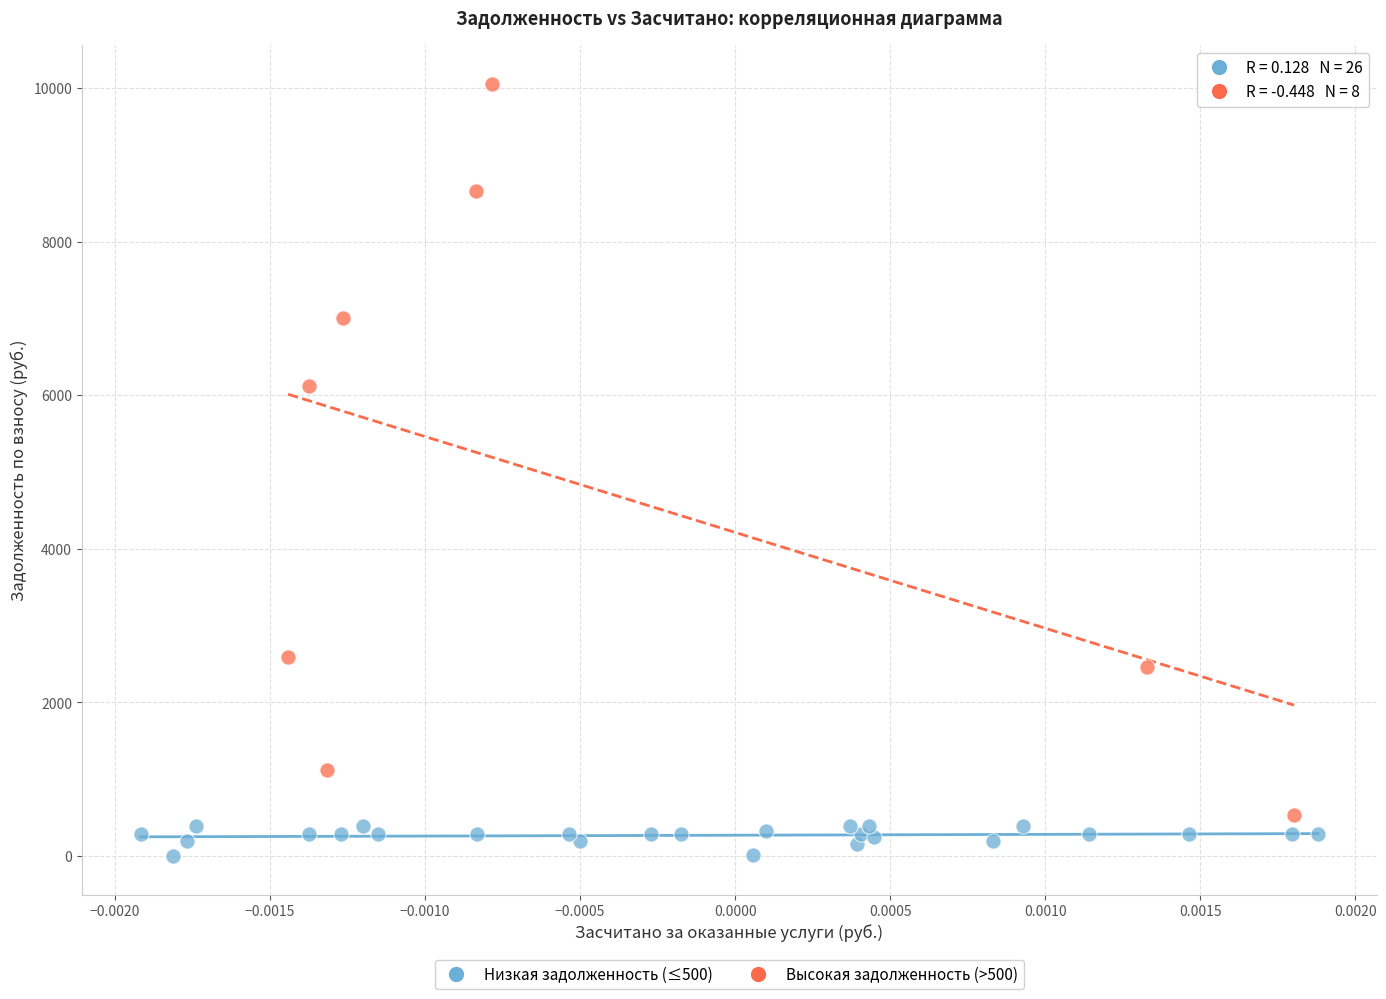

Which series reaches the minimum Y coordinate?

Низкая задолженность (≤500)